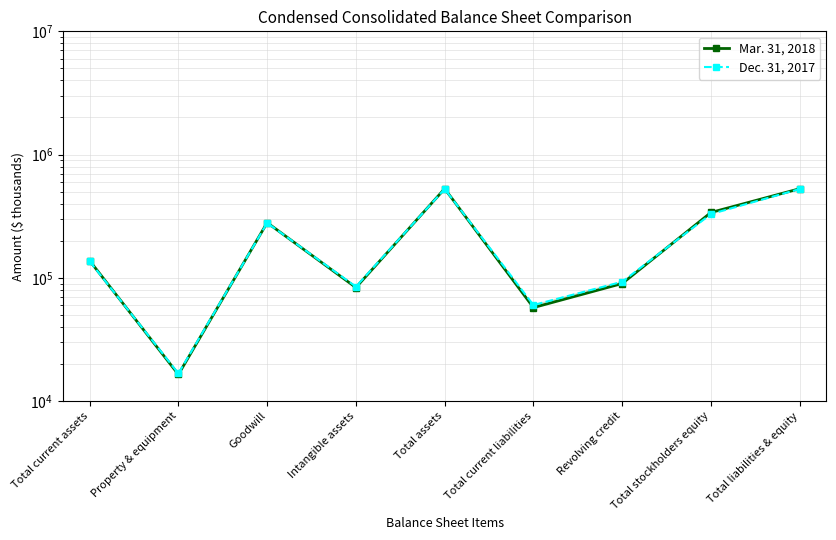

What is the difference between the maximum and minimum values in the Mar. 31, 2018 series?

512497